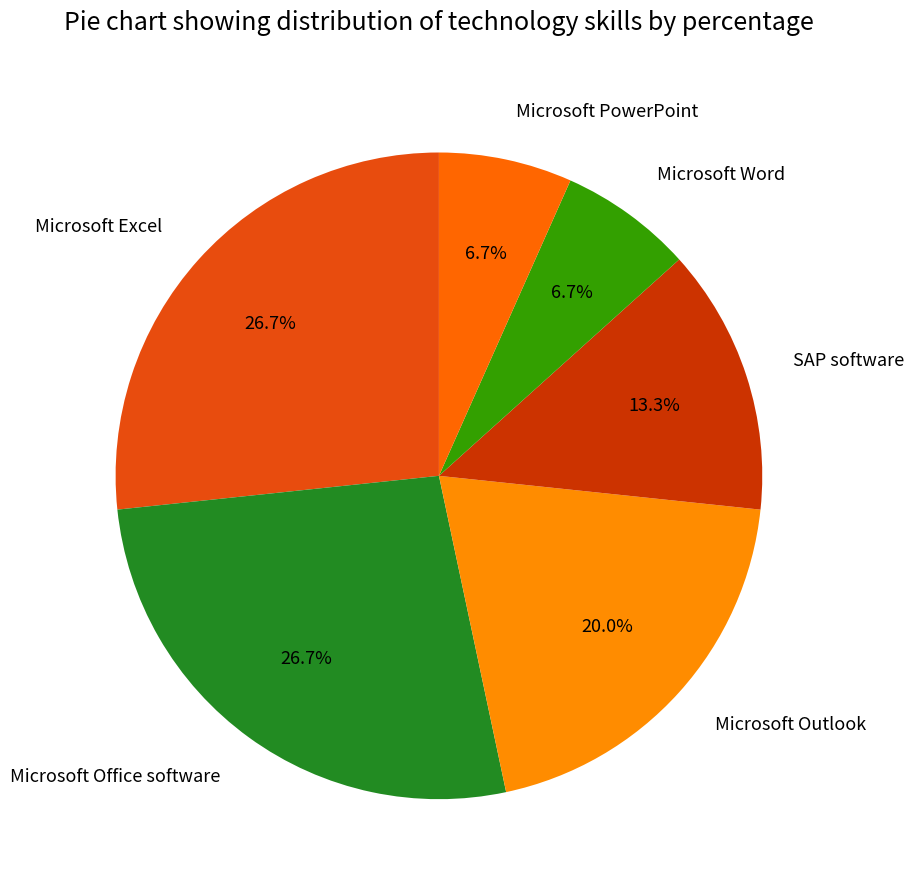

Approximately how many times larger is the value at Microsoft Outlook compared to Microsoft Word?

3.0